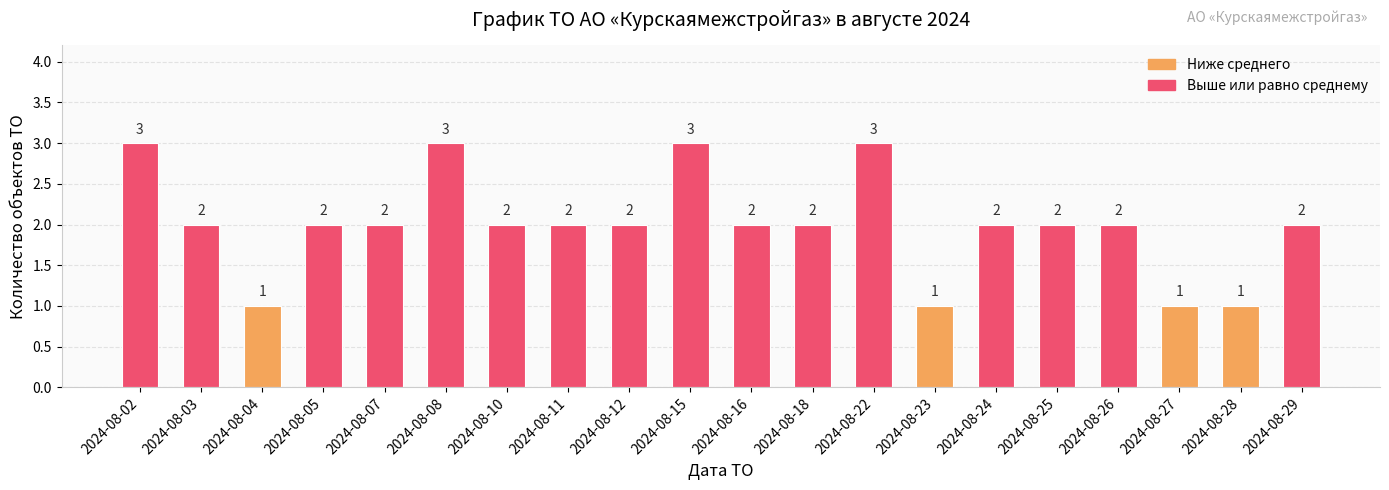

What is the value of the 7th bar from the left?

2